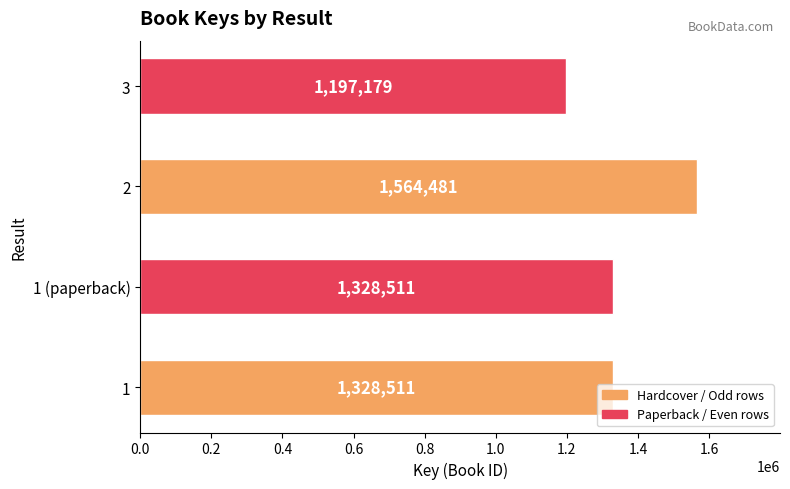

What is the difference between the second highest and minimum values?

131332